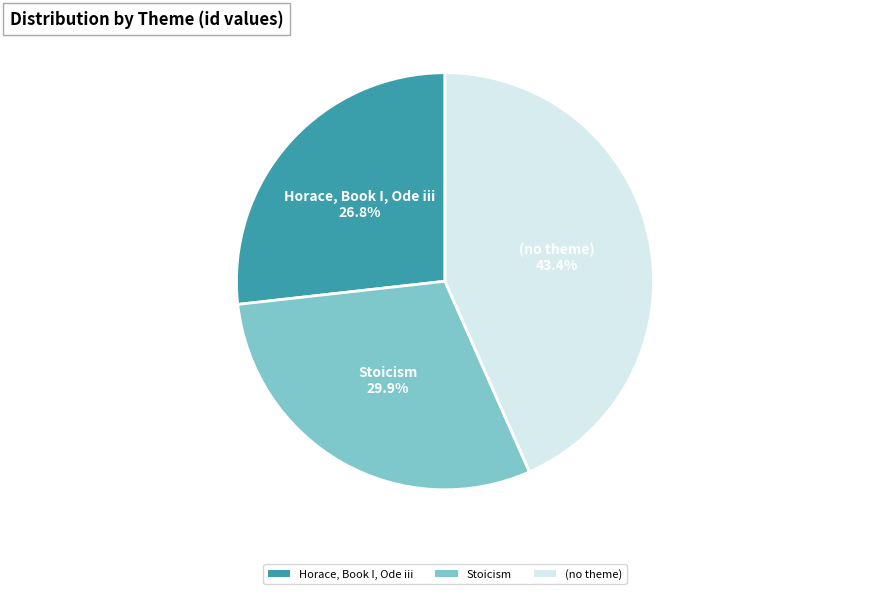

To the nearest percent, what is the combined percentage of Horace, Book I, Ode iii and (no theme)?

70%